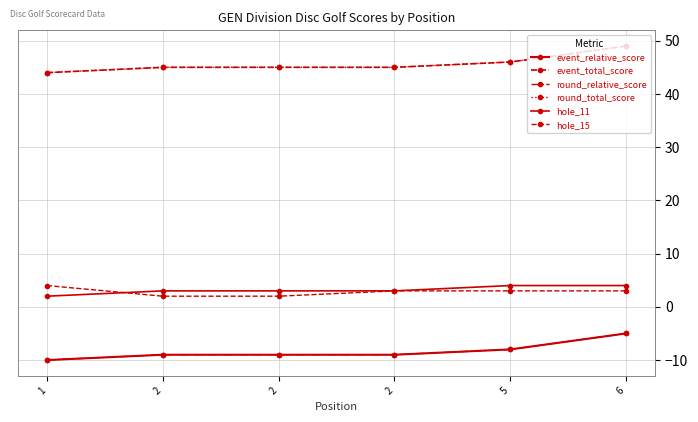

Rank the series at 2 from highest to lowest value.

event_total_score, round_total_score, hole_11, hole_15, event_relative_score, round_relative_score